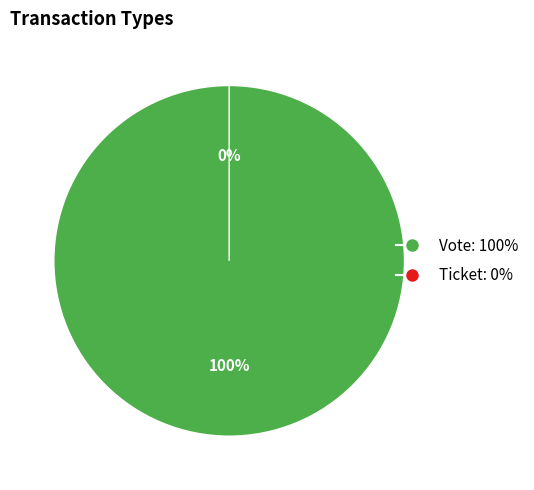

To the nearest percent, what is the average slice percentage?

50%